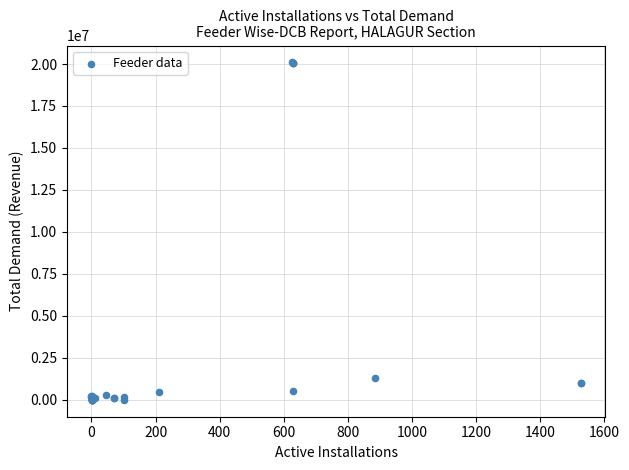

What Y value in the scatter plot is closest to 10047885?

1319818.2